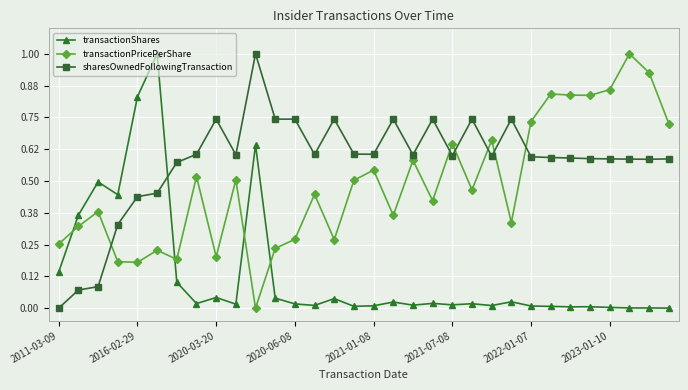

True or false: transactionPricePerShare and transactionShares cross at least once.

True